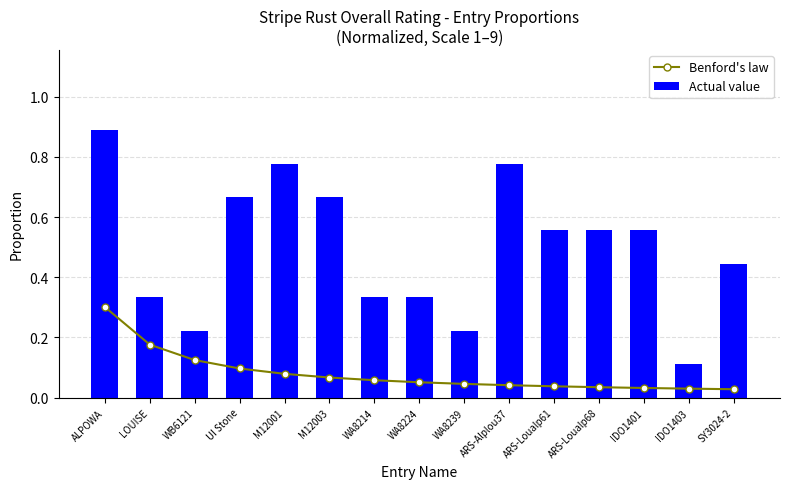

Reading left to right, list all the values displayed in this chart.

Benford's law: 0.3	0.2	0.1	0.1	0.1	0.1	0.1	0.1	0.0	0.0	0.0	0.0	0.0	0.0	0.0
Actual value: 0.9	0.3	0.2	0.7	0.8	0.7	0.3	0.3	0.2	0.8	0.6	0.6	0.6	0.1	0.4